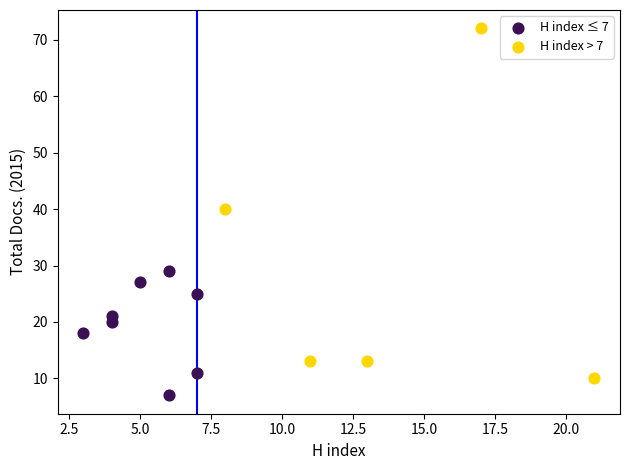

Which series contains the highest Y value?

H index > 7